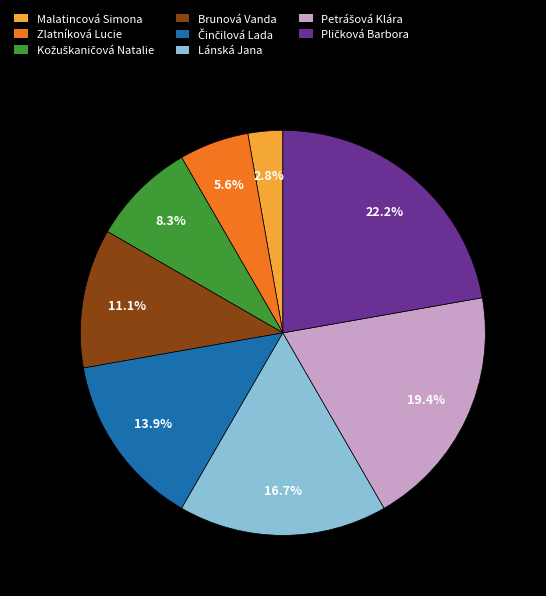

Which category has the smallest portion of the pie?

Malatincová Simona